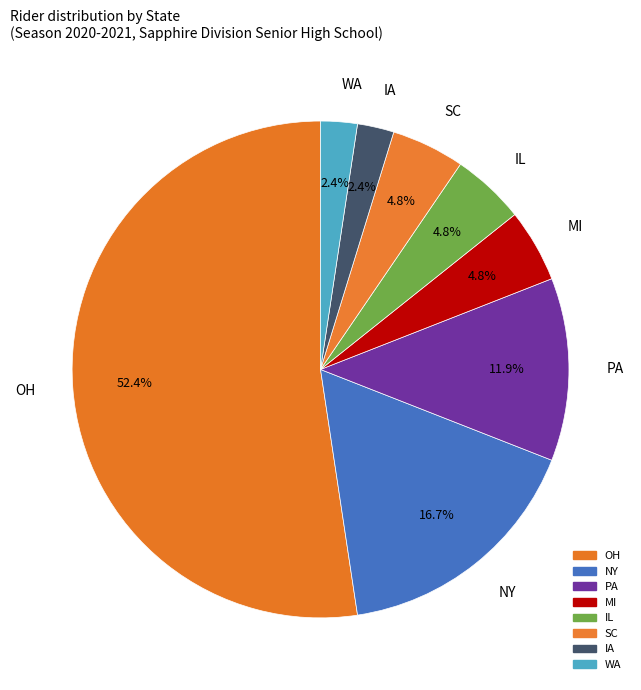

Which category has the biggest portion of the pie?

OH